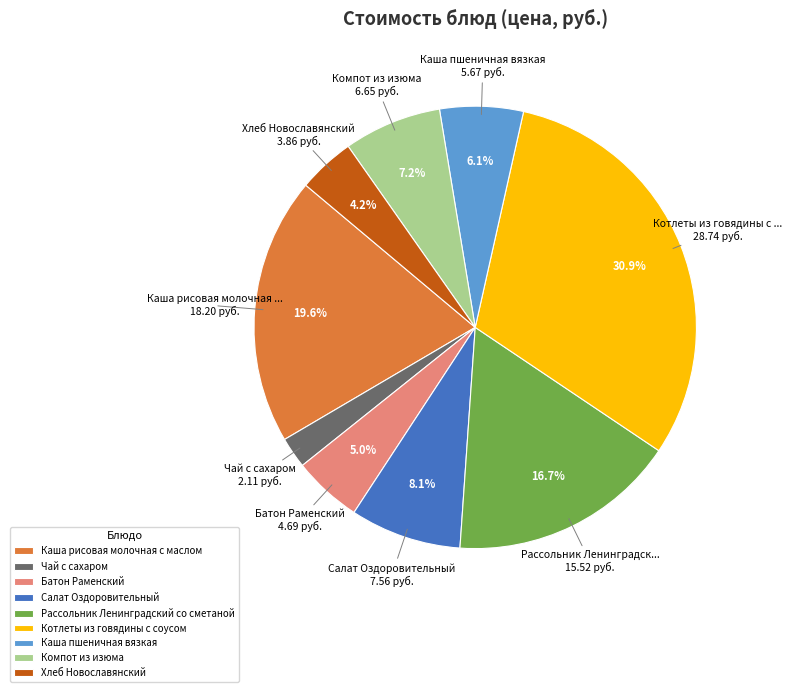

Which has a higher value, Рассольник Ленинградский со сметаной or Батон Раменский?

Рассольник Ленинградский со сметаной